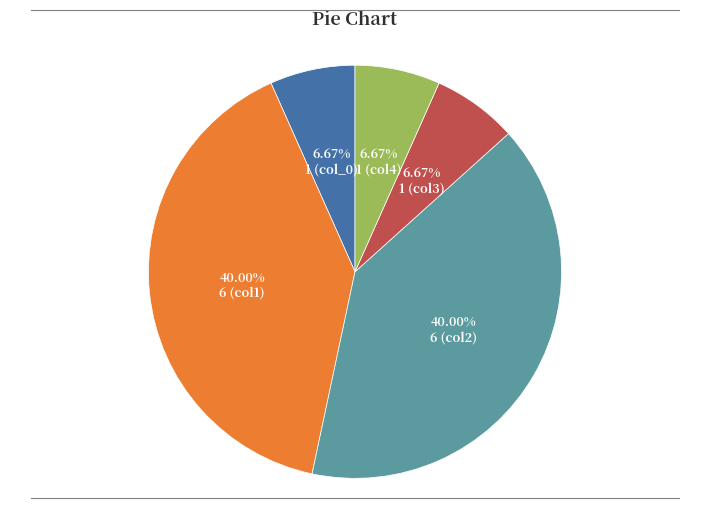

Which has a higher value, 1 (col_0) or 6 (col2)?

6 (col2)